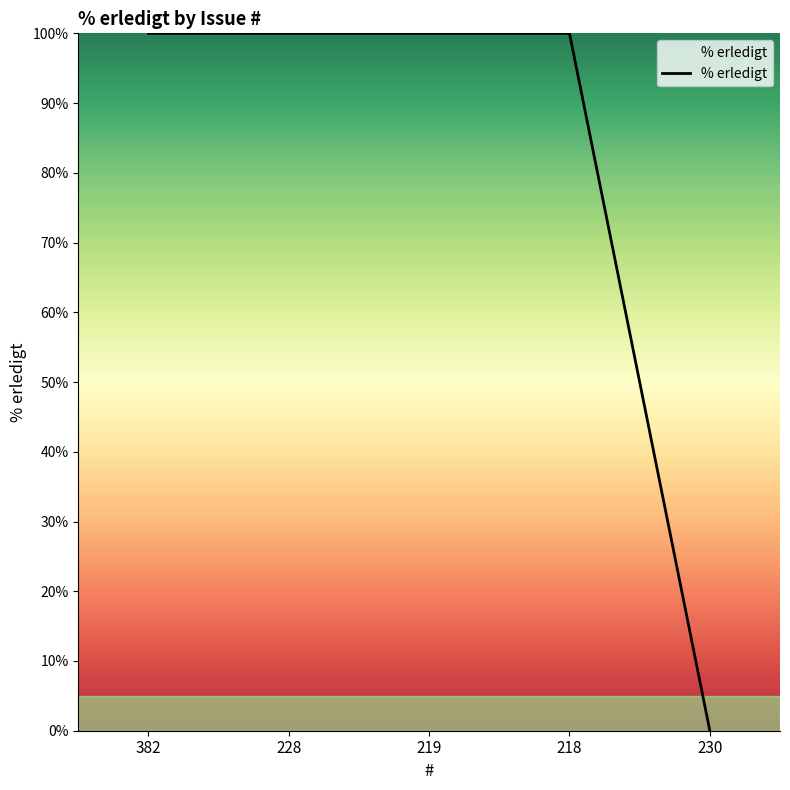

How many series are shown in this chart?

1